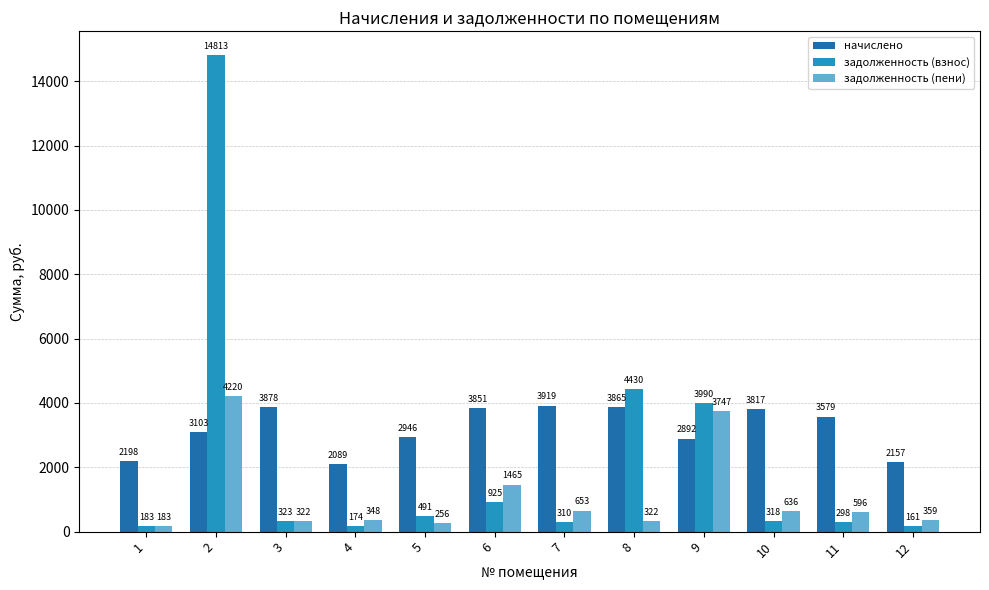

Which series has the largest range (max minus min)?

задолженность (взнос)